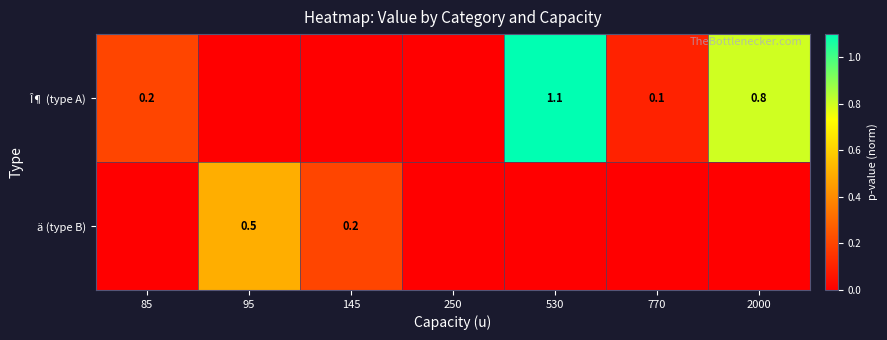

What is the spread (max minus min) of values at 85?

0.2